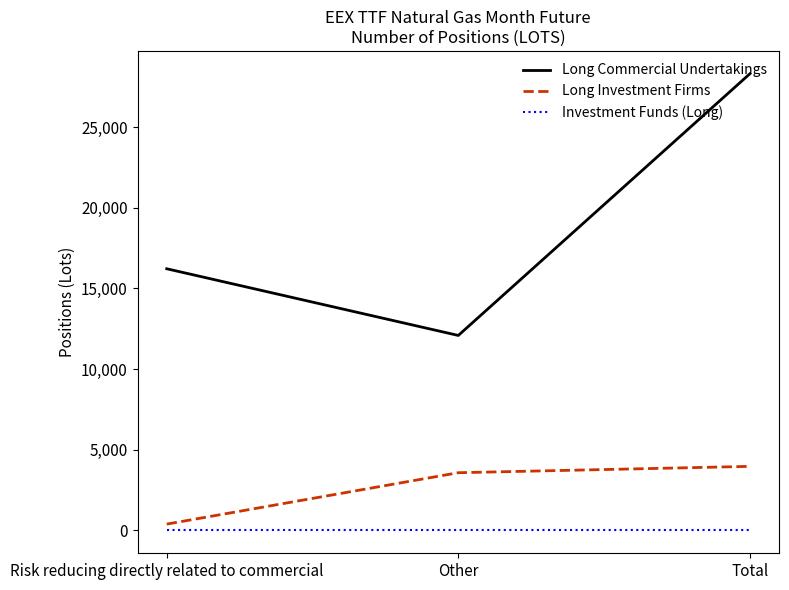

What is the sum of all Long Investment Firms values?

7942.0